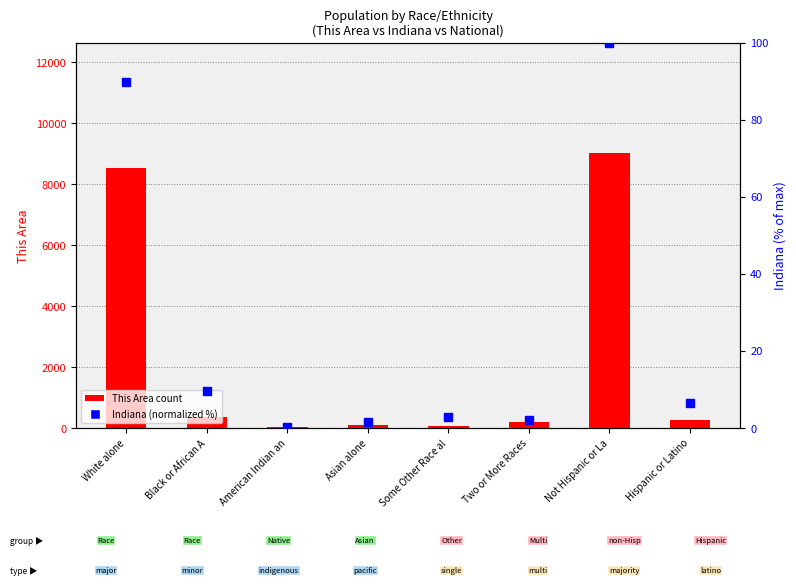

Reading left to right, list all the values displayed in this chart.

This Area count: White alone=8536.0	Black or African A=348.0	American Indian an=46.0	Asian alone=105.0	Some Other Race al=72.0	Two or More Races=187.0	Not Hispanic or La=9022.0	Hispanic or Latino=272.0
Indiana (normalized %): White alone=89.7	Black or African A=9.7	American Indian an=0.3	Asian alone=1.7	Some Other Race al=2.8	Two or More Races=2.1	Not Hispanic or La=100.0	Hispanic or Latino=6.4